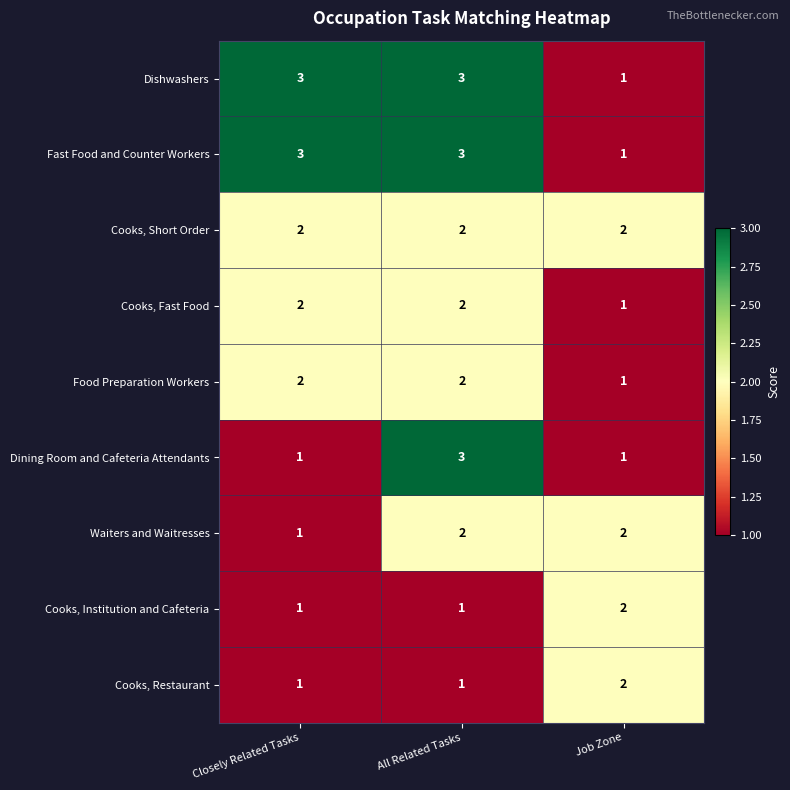

At how many categories does at least one series exceed 1?

3